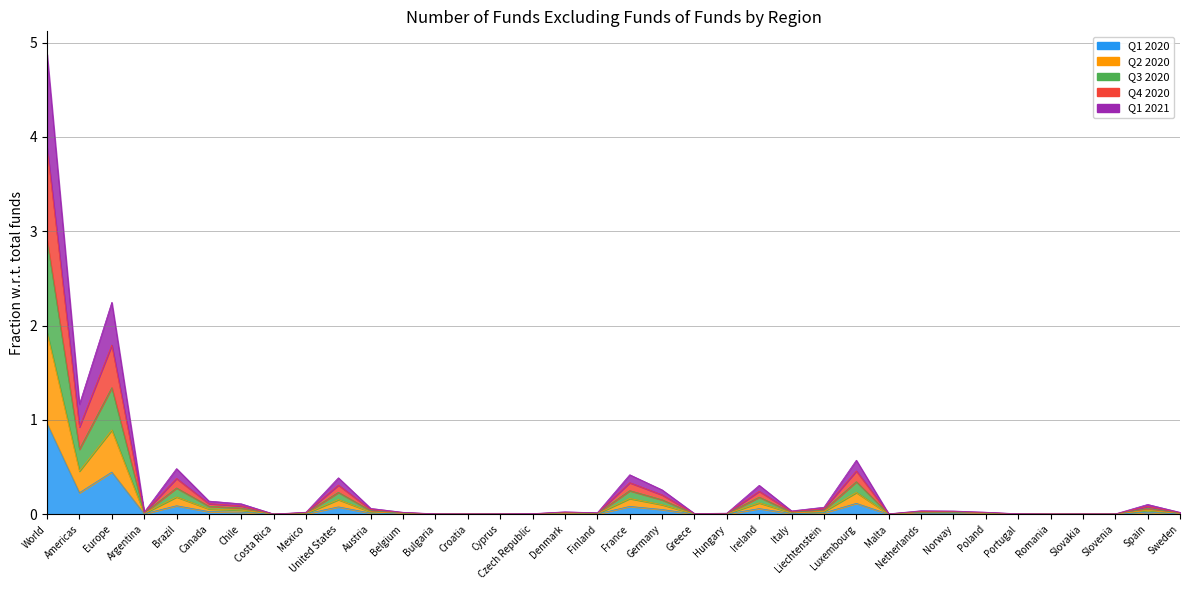

True or false: Q1 2021 has a value of 0.1 at Canada.

True